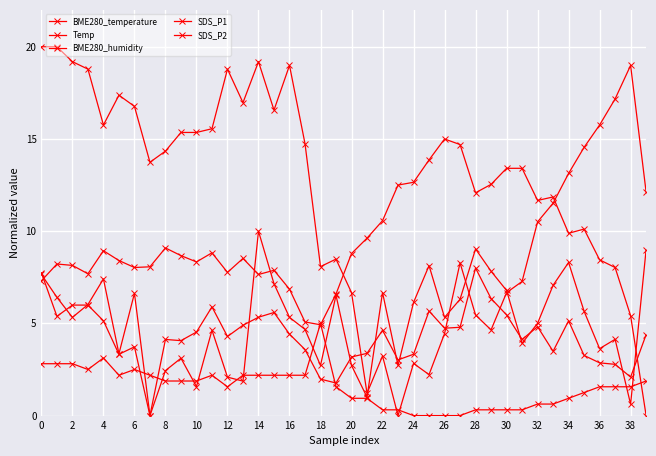

How many values in the BME280_temperature series are below 14?

19